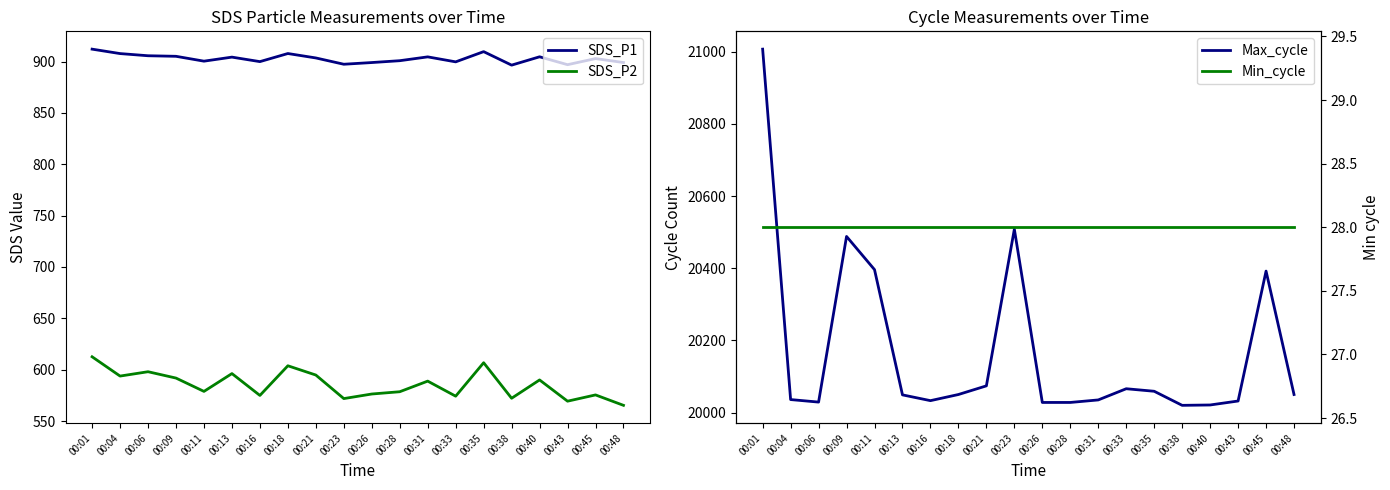

Where does the SDS_P2 series first go above 588?

00:01